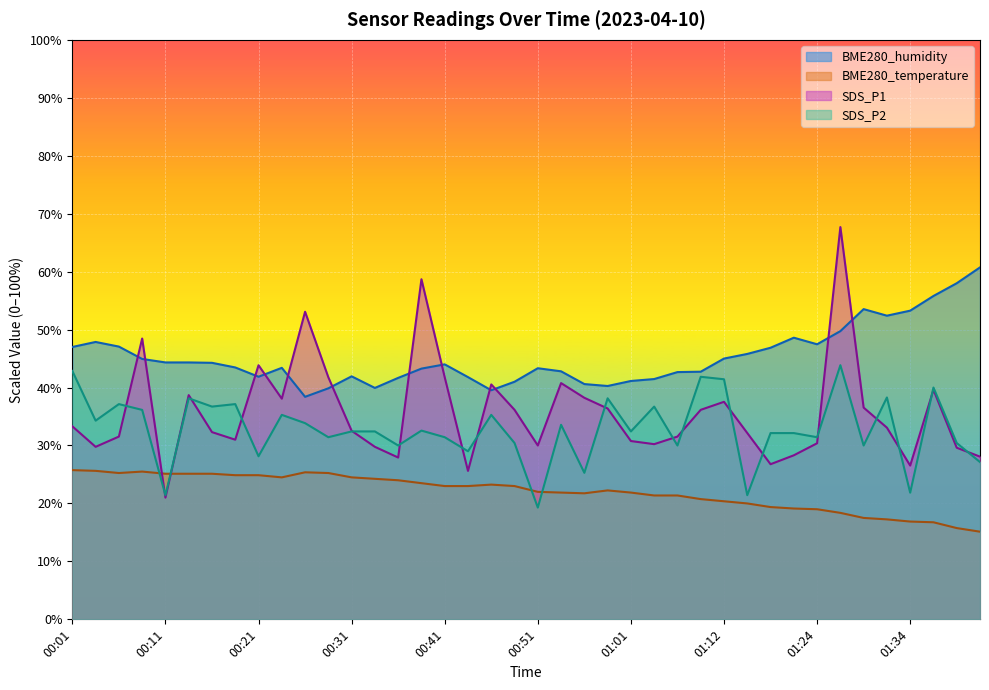

Is the value of SDS_P2 at 01:26 greater than the value of SDS_P1 at 00:41?

Yes